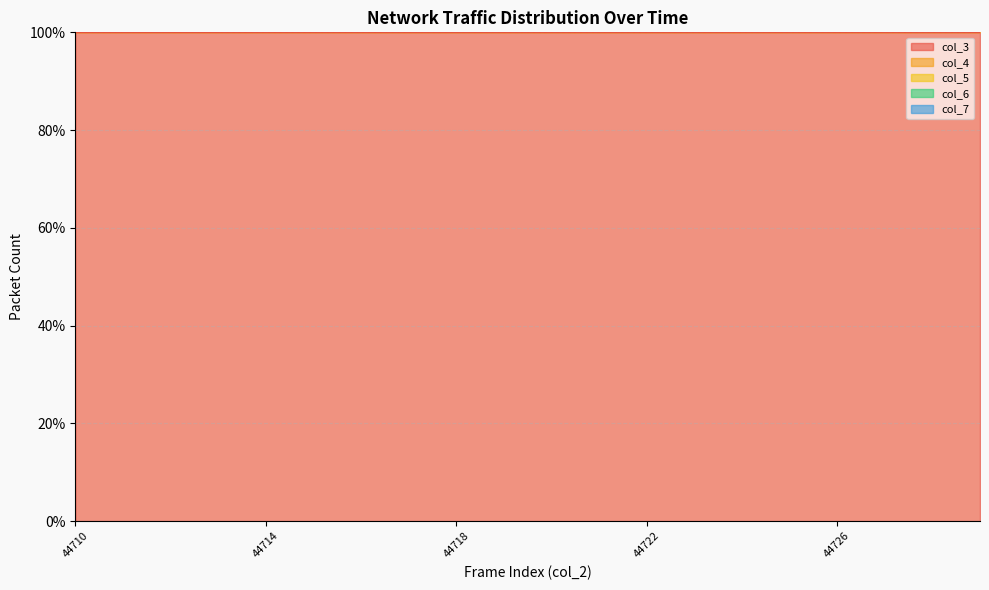

At which category is the sum across all series the highest?

44721